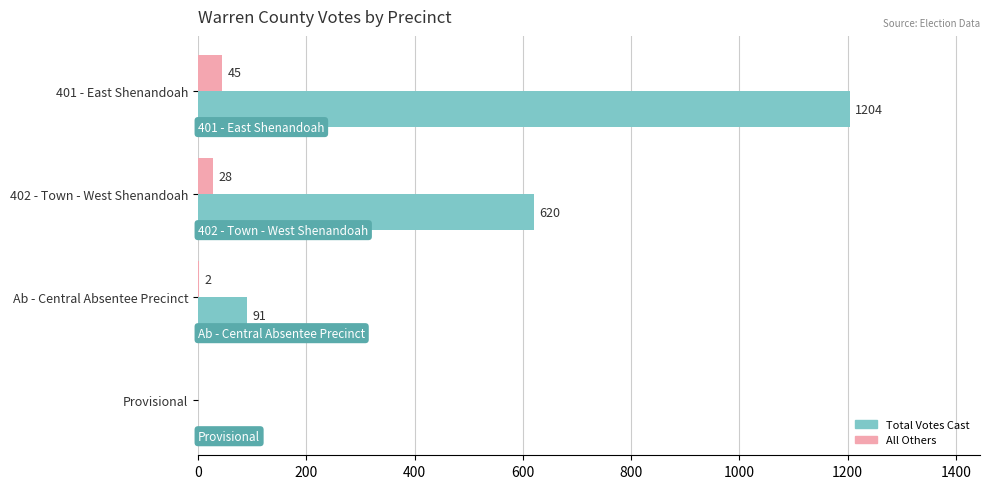

What is the sum of the Total Votes Cast values at 401 - East Shenandoah and Ab - Central Absentee Precinct?

1295